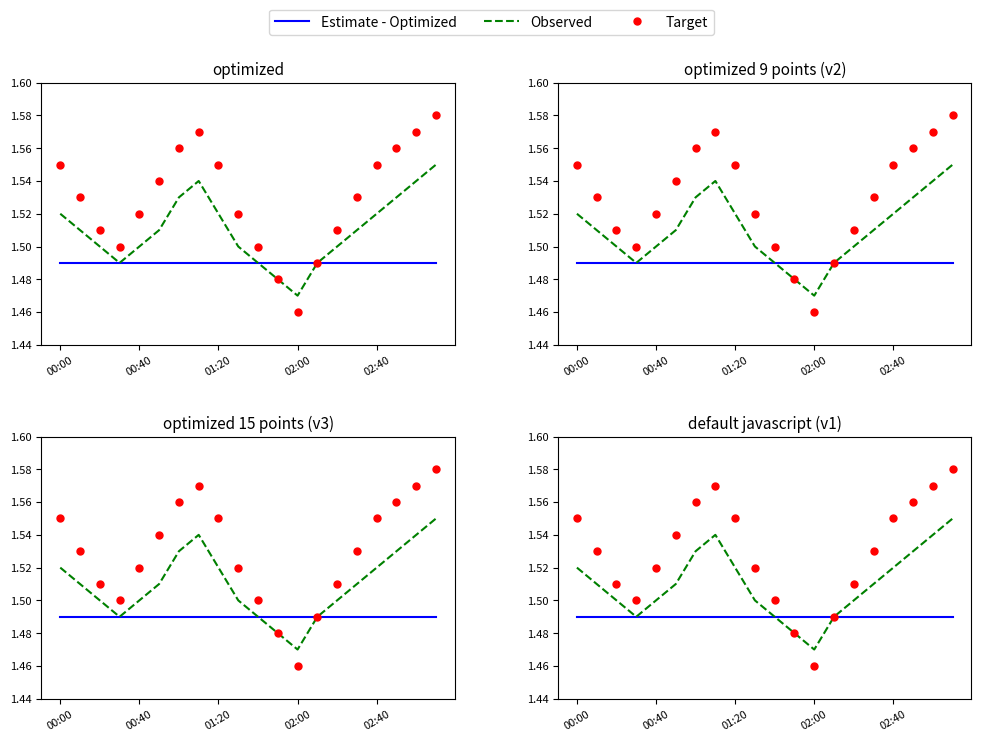

At which category is the sum across all series the highest?

19